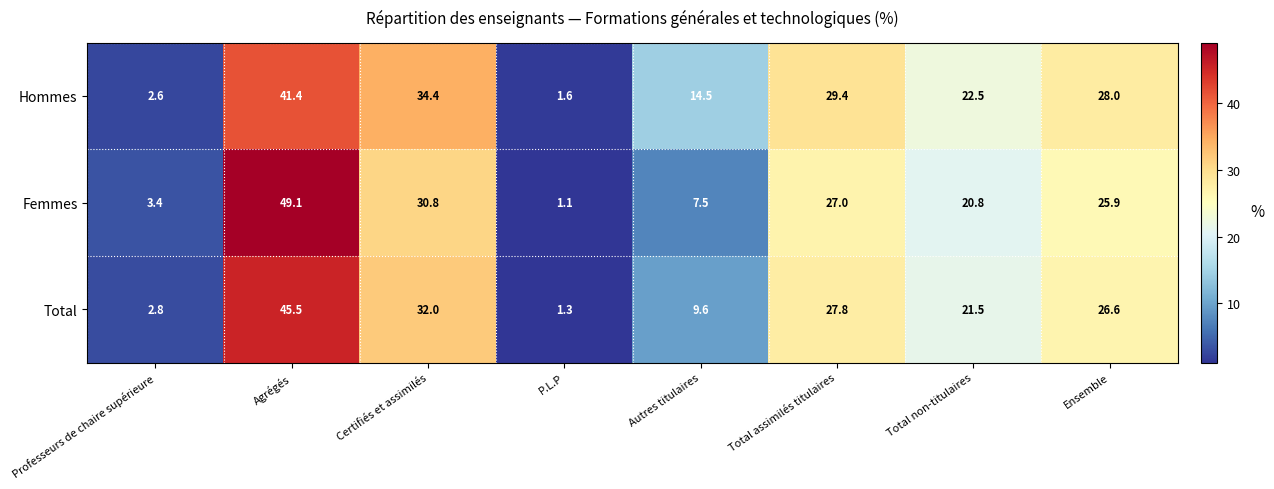

What is the difference between the highest and lowest values at Ensemble?

2.1